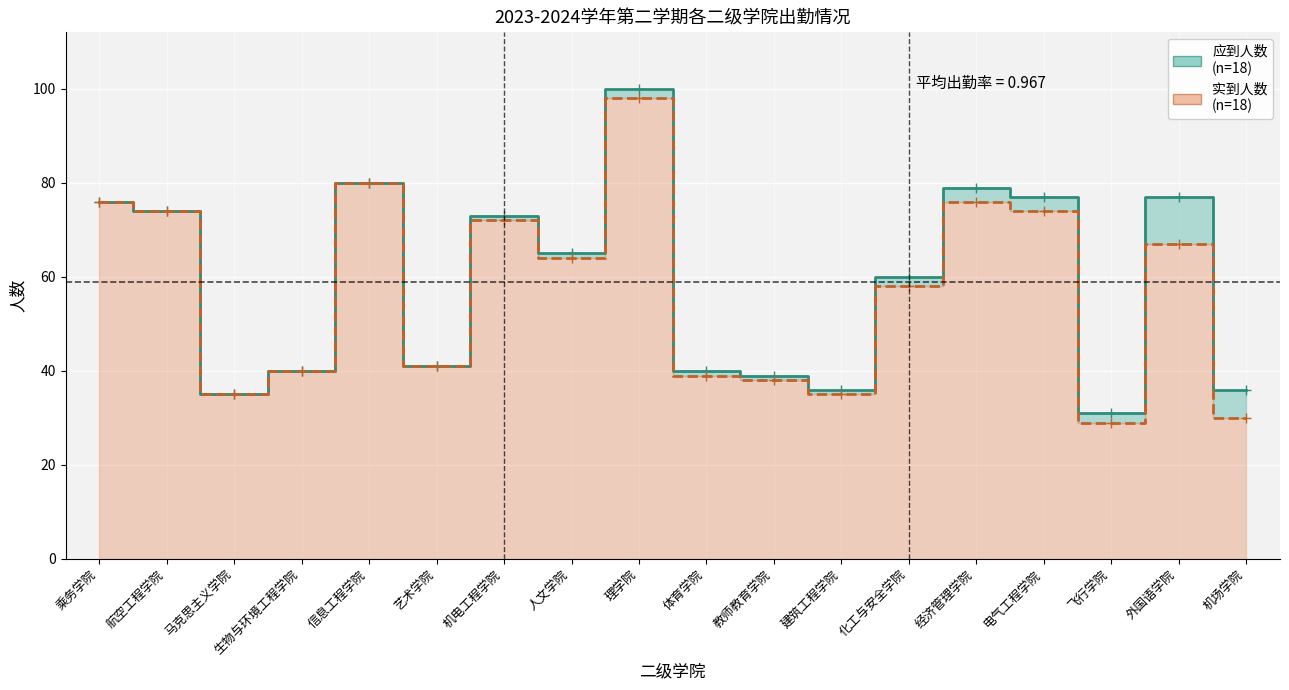

What is the total value across all series at 信息工程学院?

160